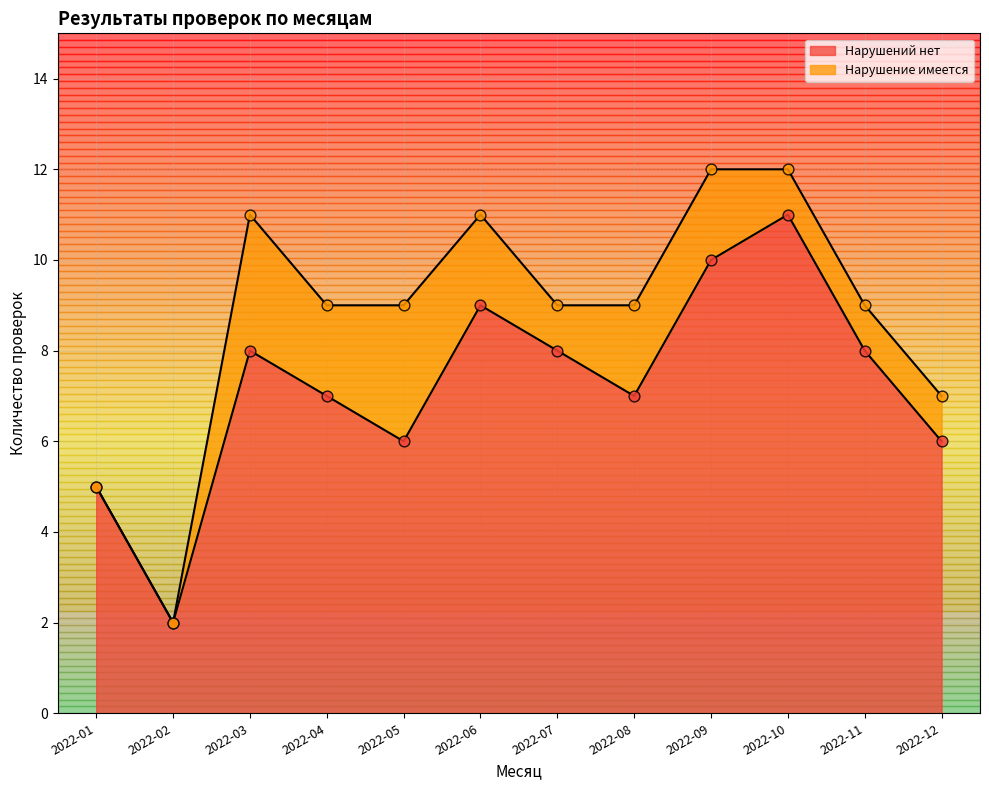

What is the change in value from 2022-01 to 2022-09?

+5